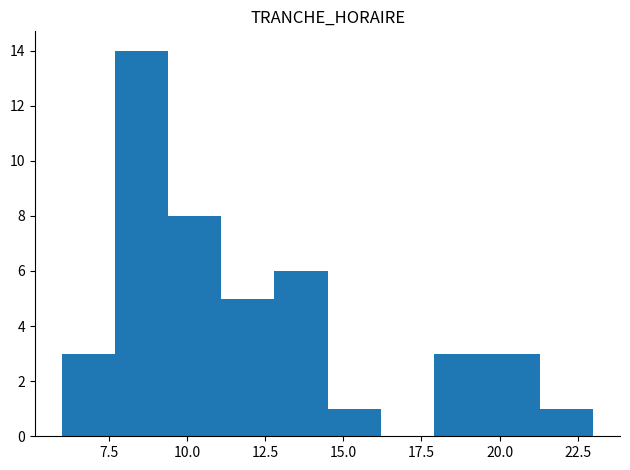

Read against the x-axis, roughly where is the centre of the tallest bar?

8.5